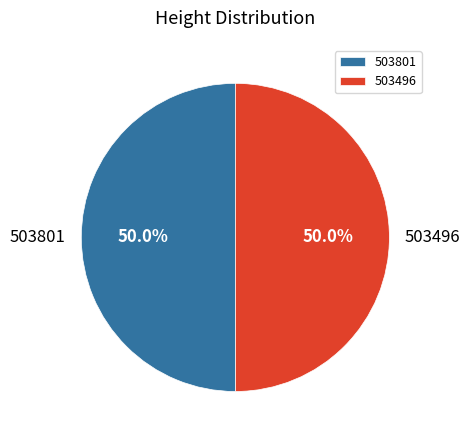

What is the ratio of the value at 503801 to the value at 503496?

1.0